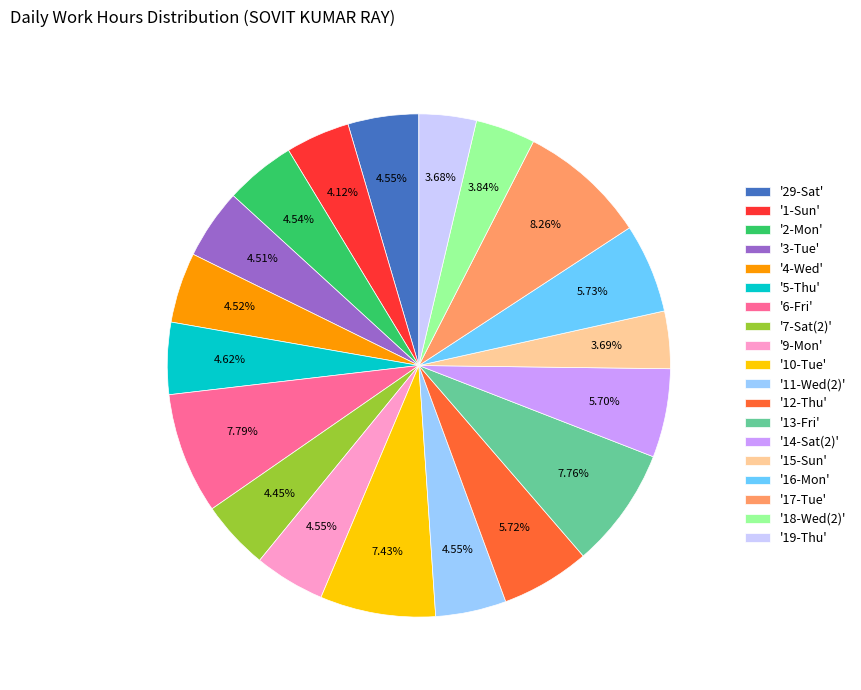

Do '9-Mon' and '4-Wed' together represent more than half of the pie?

No